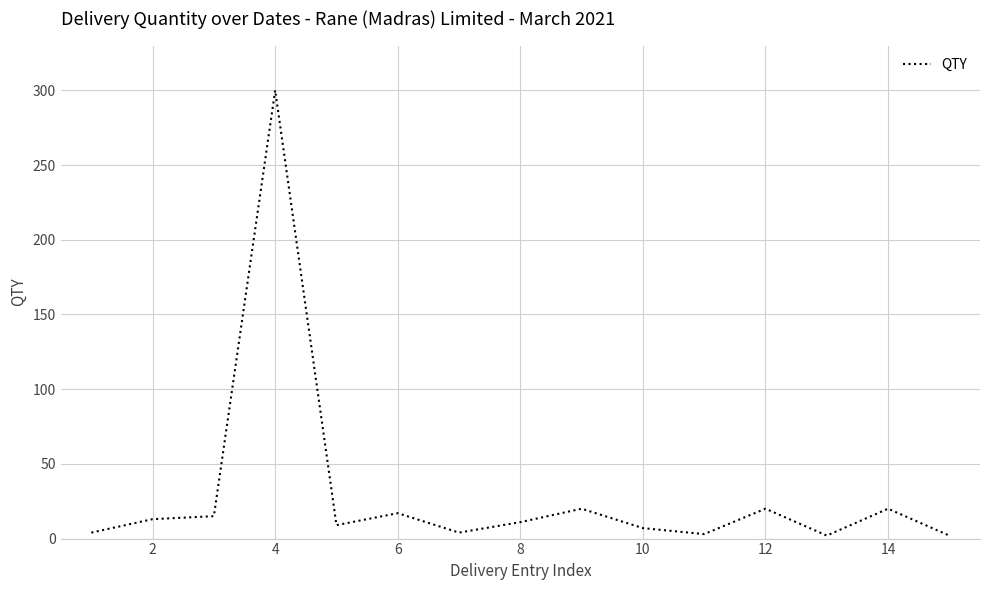

What is the difference between the maximum and minimum values?

298